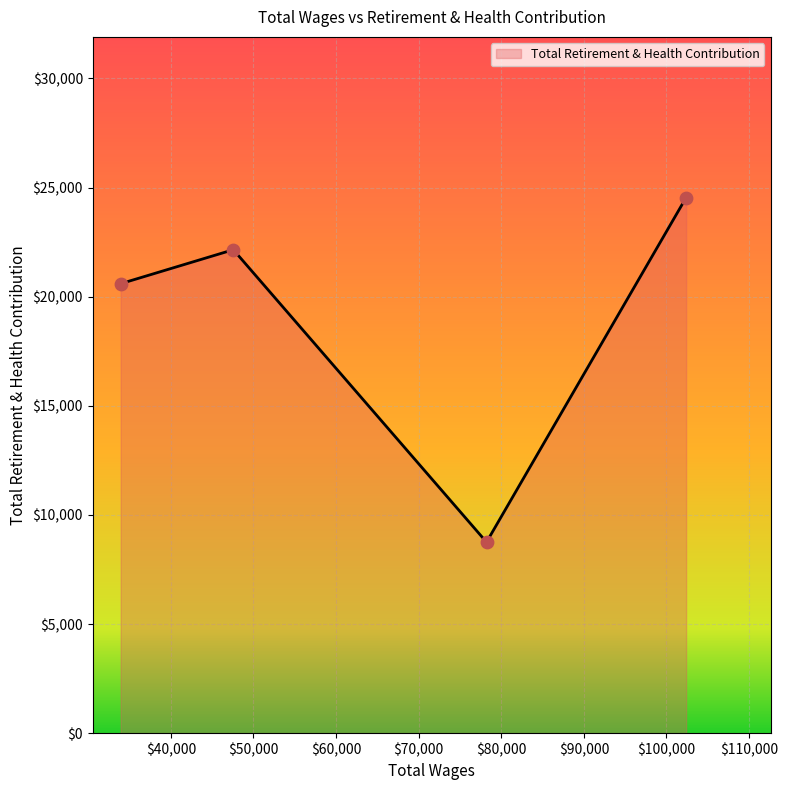

How many interior local peaks (higher than both neighbors) does the data have?

1